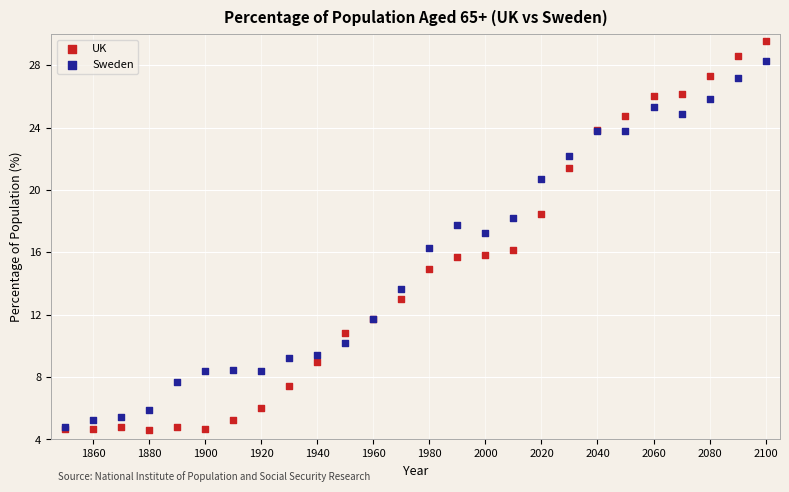

What are all the series names shown in the legend?

UK, Sweden